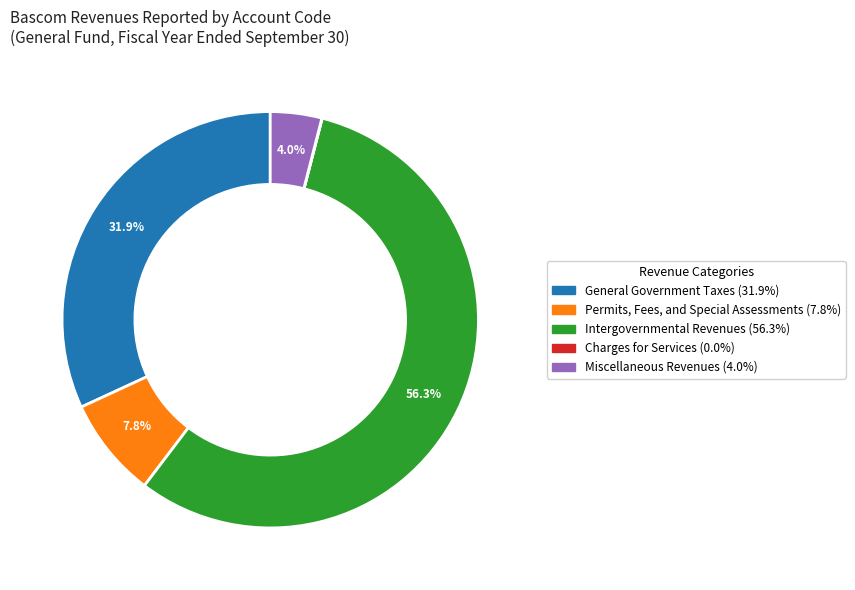

To the nearest percent, what percentage of the pie is Miscellaneous Revenues?

4%